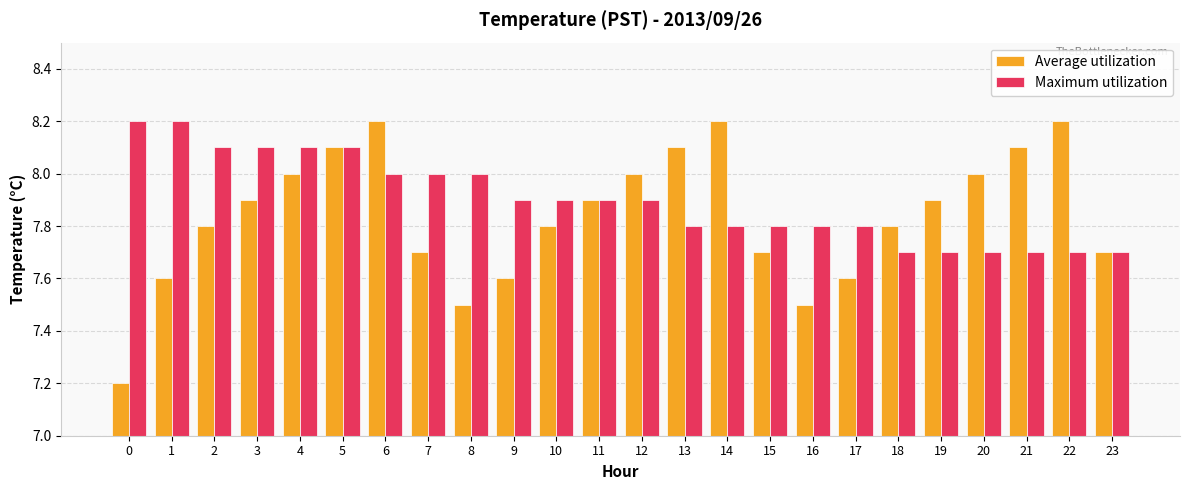

List the series in order of their overall mean, lowest first.

Average utilization, Maximum utilization